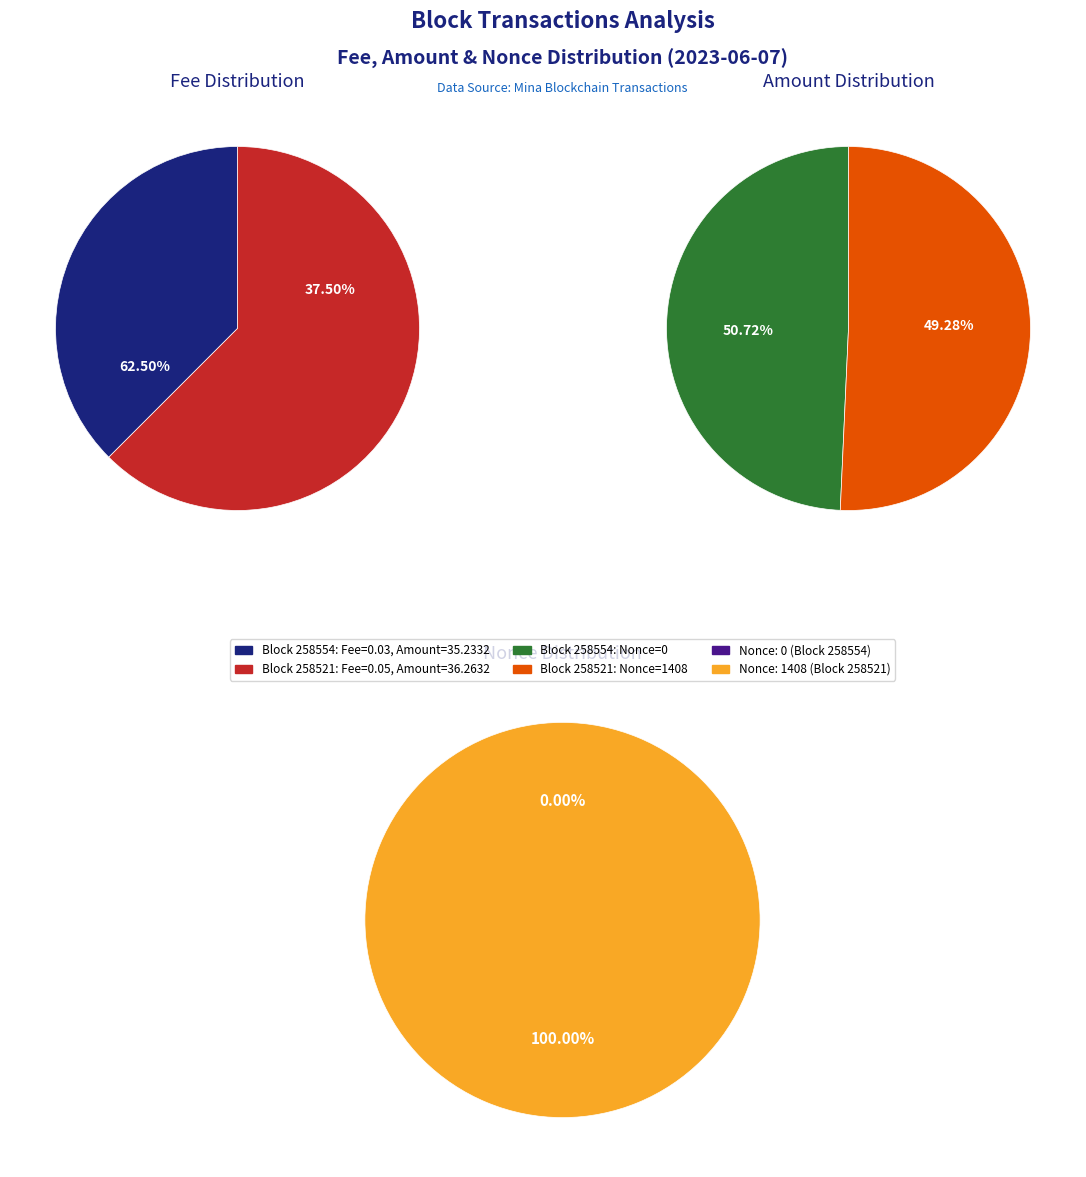

Is it true that 258554 is 1% of the pie?

False